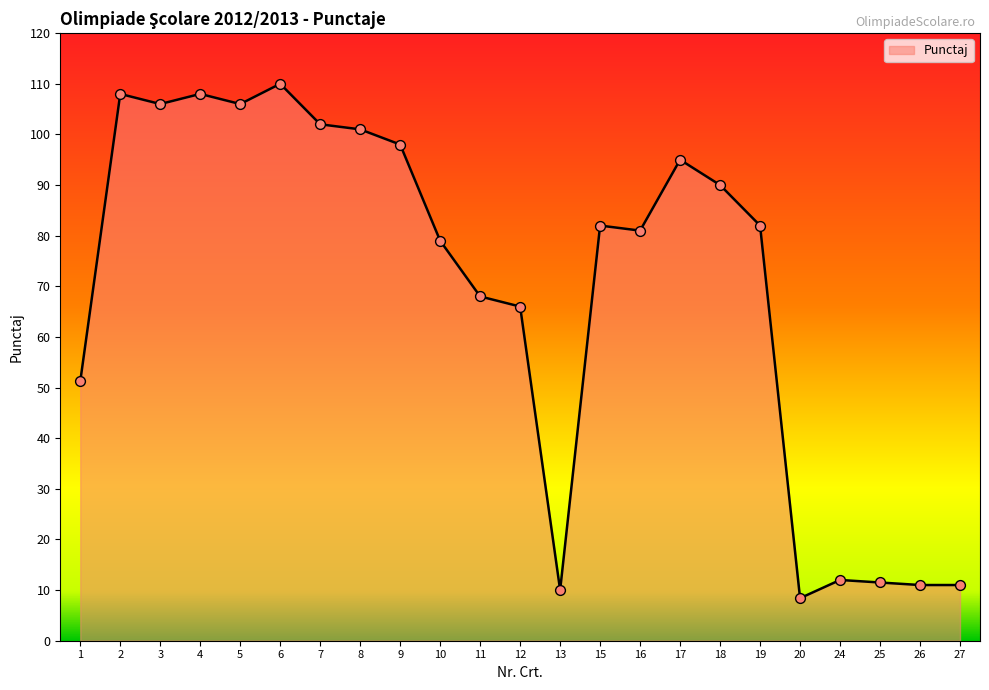

Approximately how many times larger is the value at 15 compared to 27?

7.5